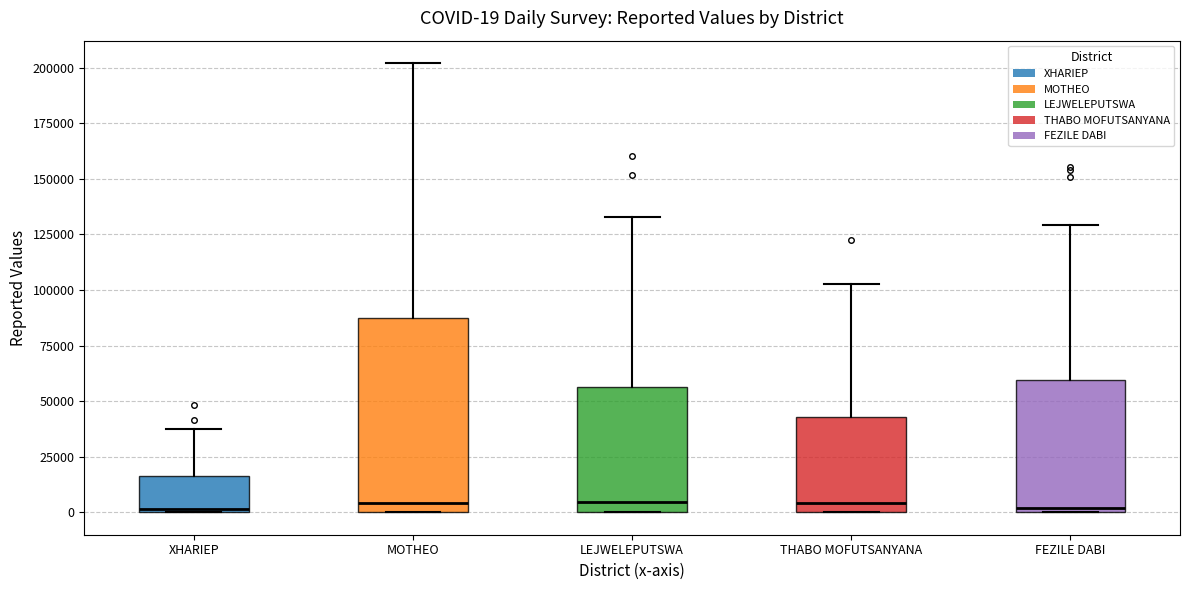

Comparing the boxes themselves (not the whiskers), which one is the tallest?

MOTHEO